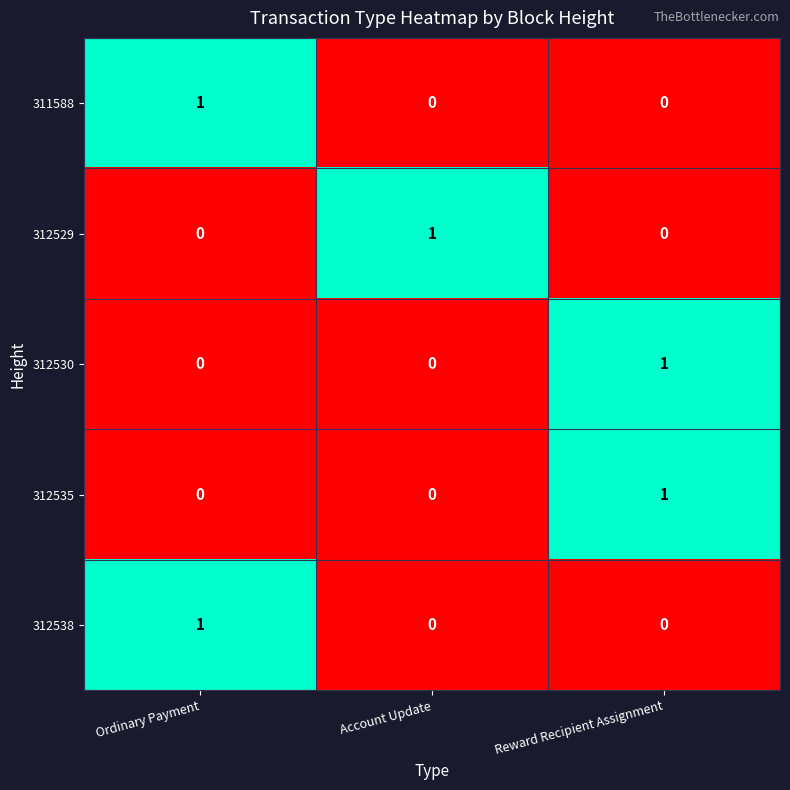

Is it true that 312535 equals 0 at Account Update?

True